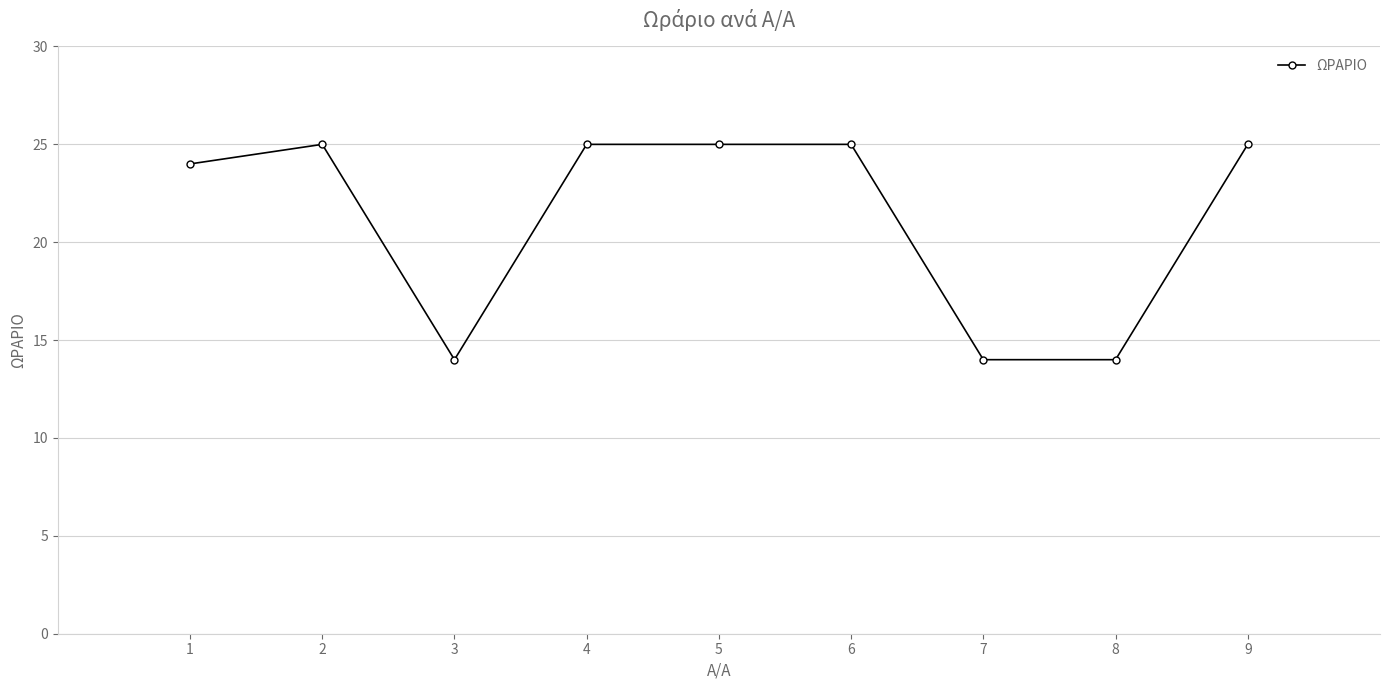

Is it true that the value at 4 is 15?

False